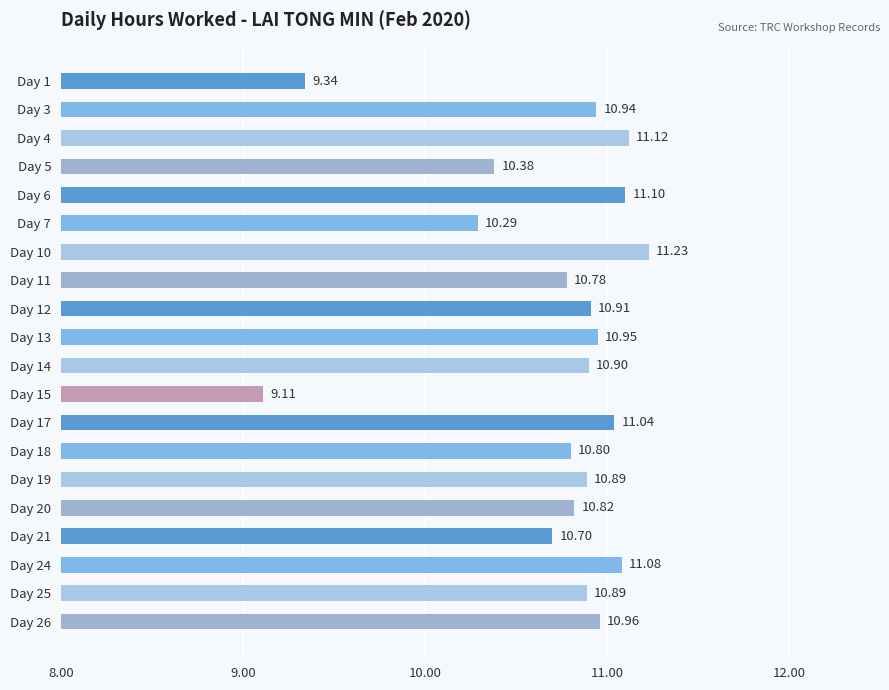

Between Day 19 and Day 3, which is larger?

Day 3